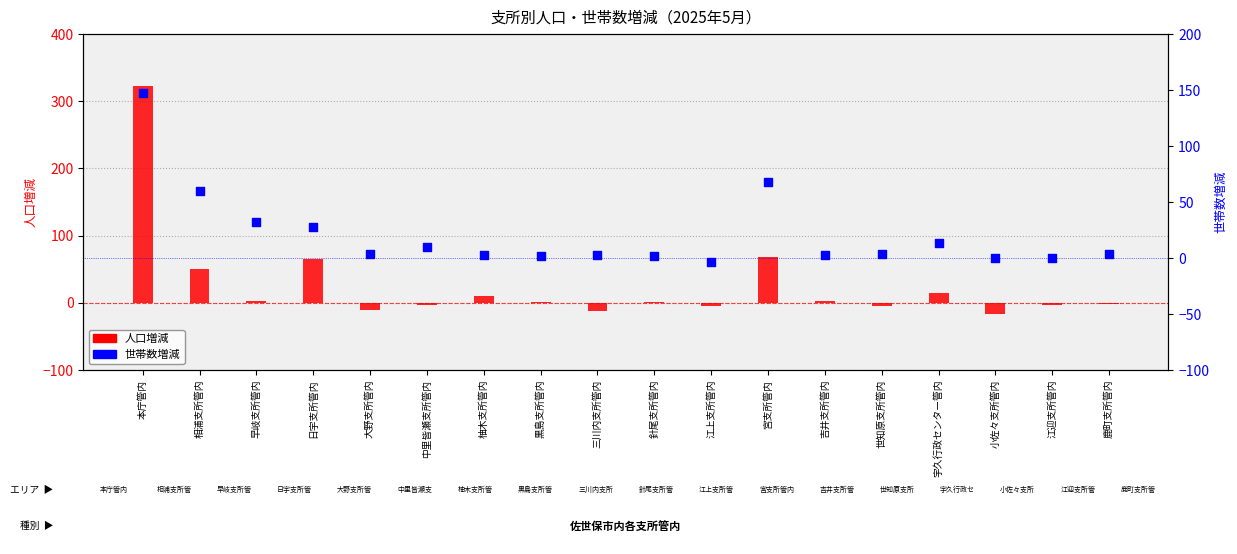

At which category is the sum across all series the highest?

本庁管内